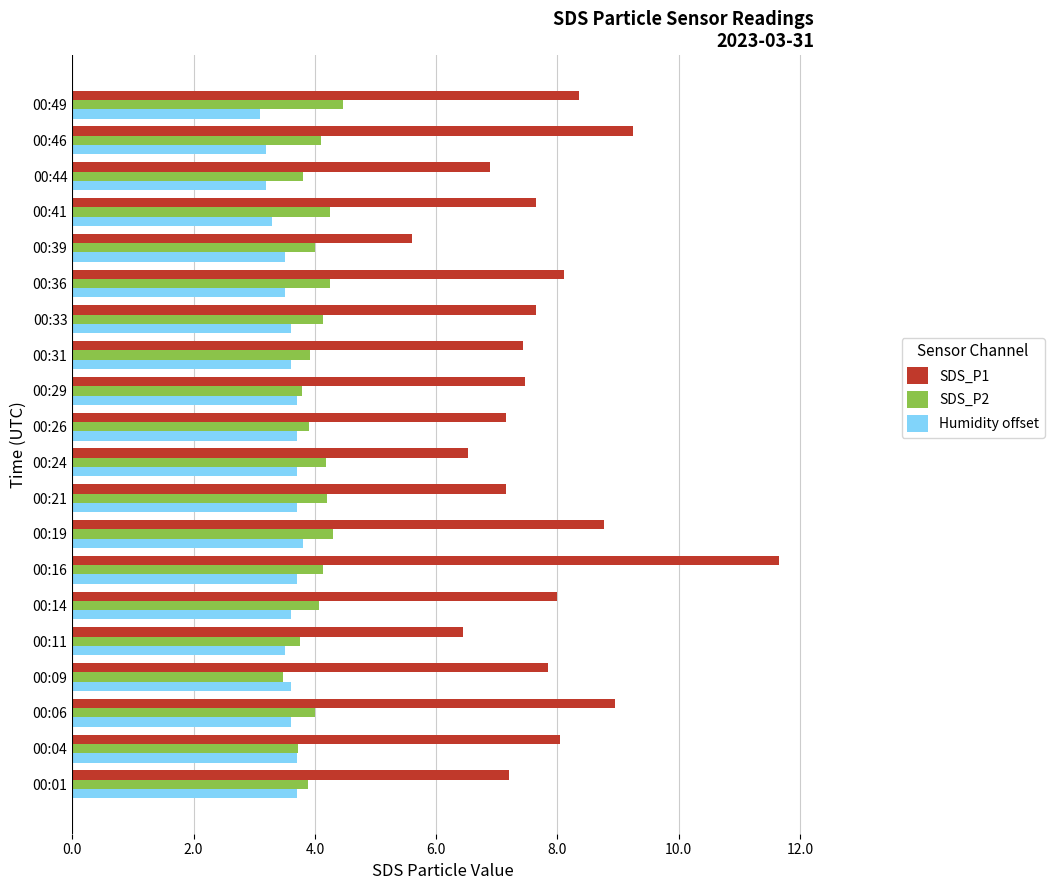

What are all the series names shown in the legend?

SDS_P1, SDS_P2, Humidity offset